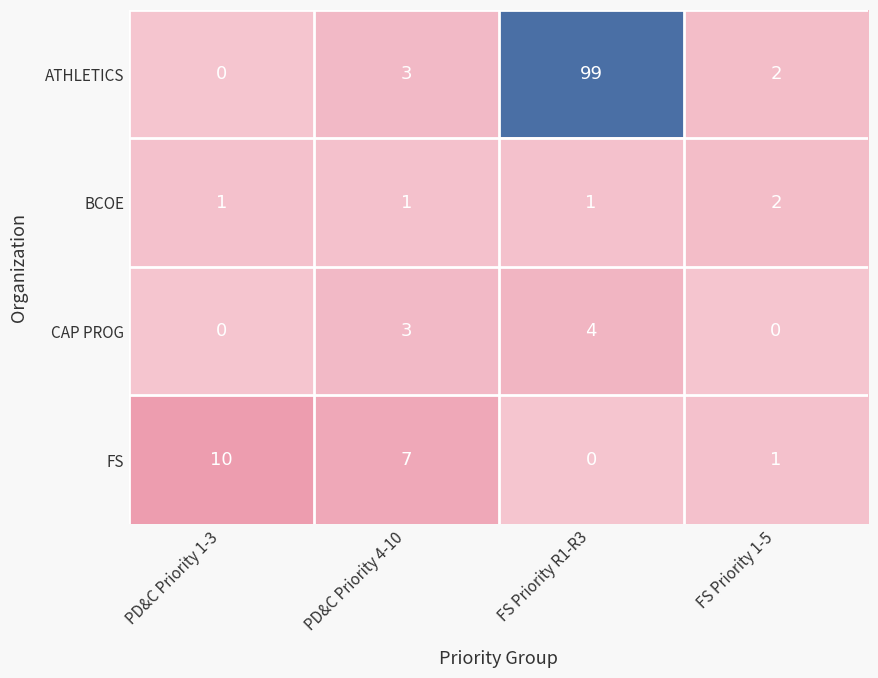

The FS series shows -3 at FS Priority R1-R3. True or false?

False